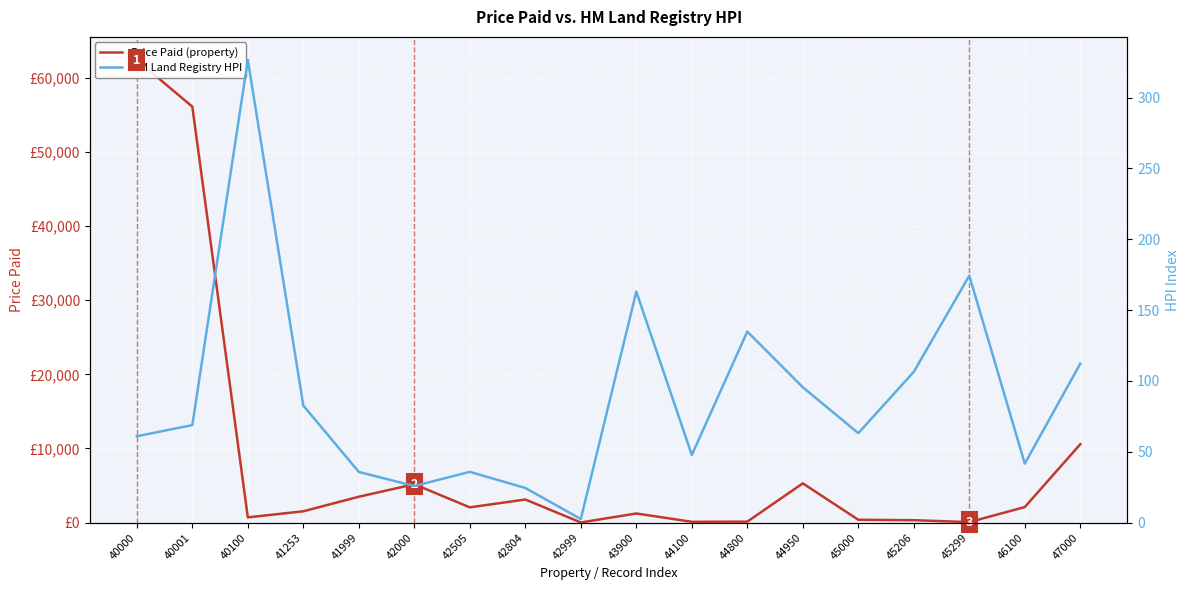

How many data points in HM Land Registry HPI are above 68?

9